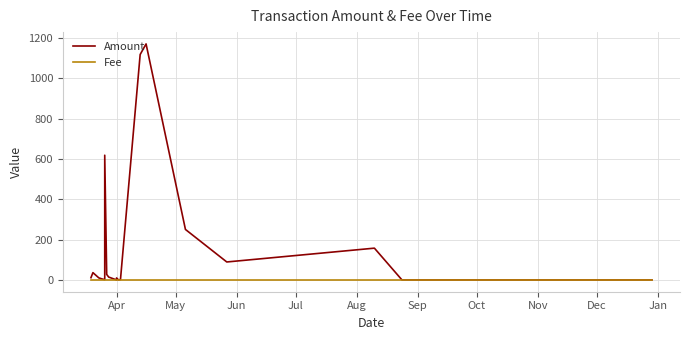

After their last crossing, which series has the higher values: Fee or Amount?

Fee